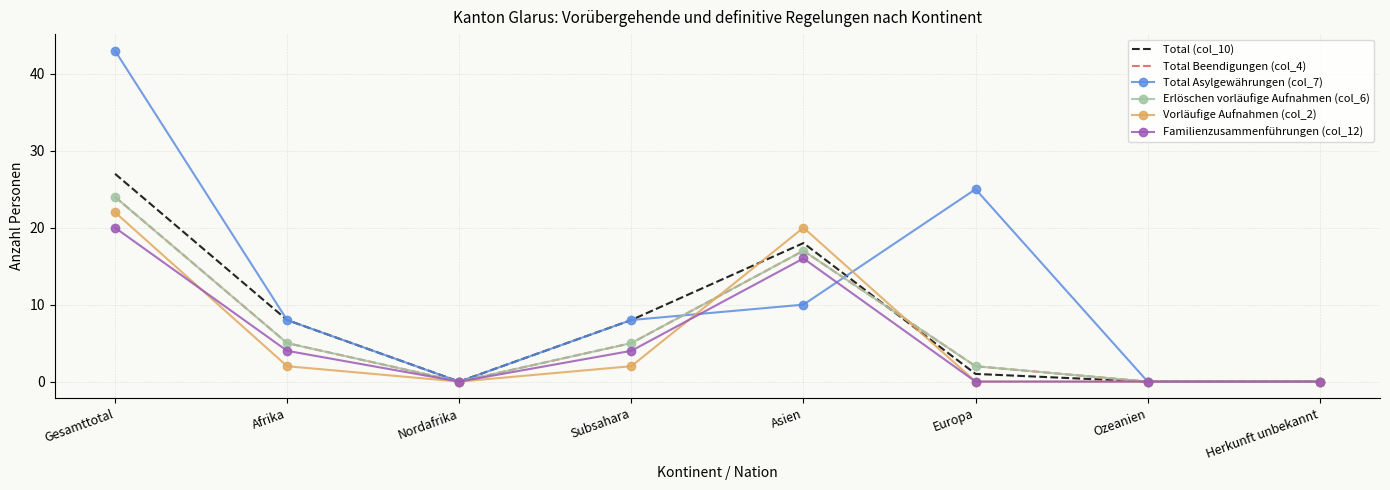

True or false: Total Asylgewährungen (col_7) has a value of 10 at Asien.

True